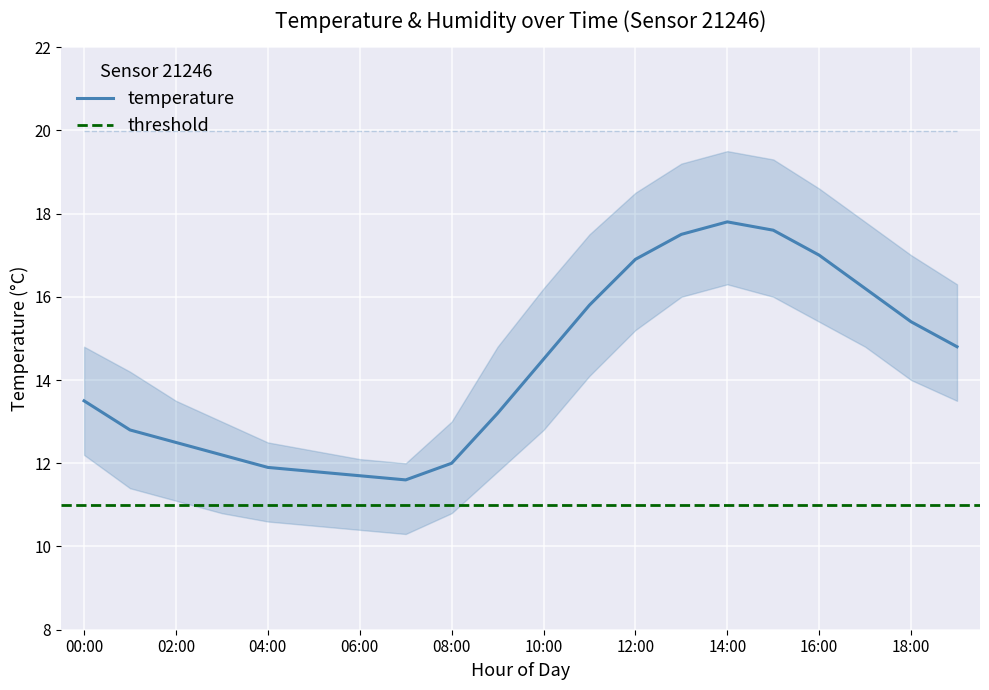

Is it true that the value at 16:00 is 17.0?

True